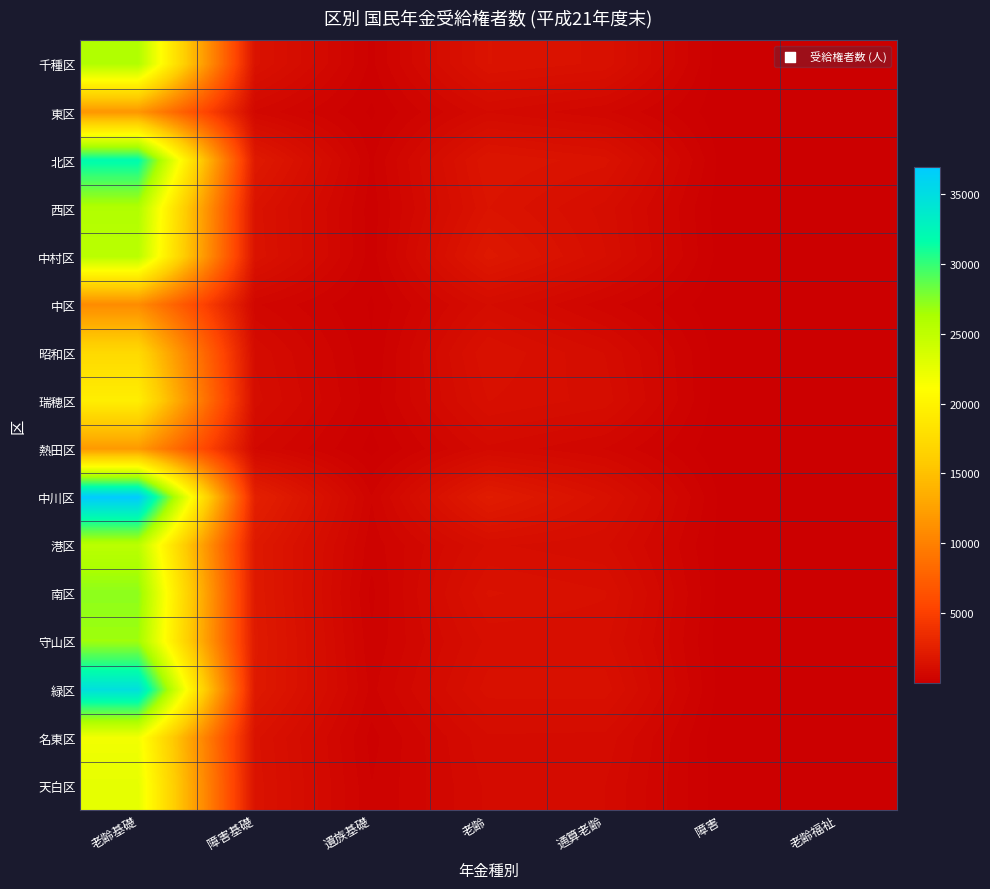

Reading right to left, what are all the values shown in this chart?

千種区: 老齢福祉=8	障害=35	通算老齢=1407	老齢=1595	遺族基礎=252	障害基礎=1502	老齢基礎=25816
東区: 老齢福祉=3	障害=35	通算老齢=607	老齢=858	遺族基礎=120	障害基礎=694	老齢基礎=11665
北区: 老齢福祉=13	障害=84	通算老齢=1504	老齢=1732	遺族基礎=266	障害基礎=2038	老齢基礎=31863
西区: 老齢福祉=6	障害=47	通算老齢=1099	老齢=1593	遺族基礎=213	障害基礎=1531	老齢基礎=25842
中村区: 老齢福祉=10	障害=72	通算老齢=1166	老齢=1947	遺族基礎=218	障害基礎=1570	老齢基礎=25302
中区: 老齢福祉=8	障害=27	通算老齢=493	老齢=1020	遺族基礎=129	障害基礎=604	老齢基礎=10893
昭和区: 老齢福祉=8	障害=48	通算老齢=1007	老齢=1443	遺族基礎=160	障害基礎=986	老齢基礎=17250
瑞穂区: 老齢福祉=11	障害=39	通算老齢=1092	老齢=1305	遺族基礎=211	障害基礎=1074	老齢基礎=19388
熱田区: 老齢福祉=9	障害=25	通算老齢=572	老齢=832	遺族基礎=95	障害基礎=722	老齢基礎=11982
中川区: 老齢福祉=10	障害=101	通算老齢=1376	老齢=2211	遺族基礎=442	障害基礎=2575	老齢基礎=36909
港区: 老齢福祉=10	障害=79	通算老齢=1044	老齢=1181	遺族基礎=343	障害基礎=1989	老齢基礎=25263
南区: 老齢福祉=15	障害=75	通算老齢=1317	老齢=1466	遺族基礎=251	障害基礎=2023	老齢基礎=27223
守山区: 老齢福祉=7	障害=60	通算老齢=1191	老齢=1203	遺族基礎=315	障害基礎=2076	老齢基礎=26642
緑区: 老齢福祉=8	障害=76	通算老齢=1383	老齢=1373	遺族基礎=390	障害基礎=2026	老齢基礎=34795
名東区: 老齢福祉=13	障害=30	通算老齢=963	老齢=985	遺族基礎=238	障害基礎=1498	老齢基礎=21803
天白区: 老齢福祉=3	障害=54	通算老齢=869	老齢=902	遺族基礎=295	障害基礎=1540	老齢基礎=22615